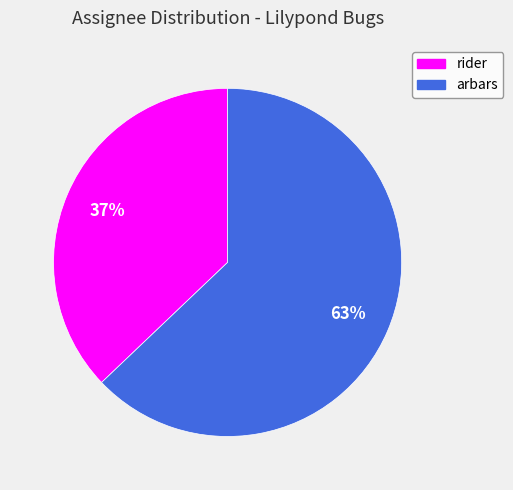

Do arbars and rider together represent more than half of the pie?

Yes